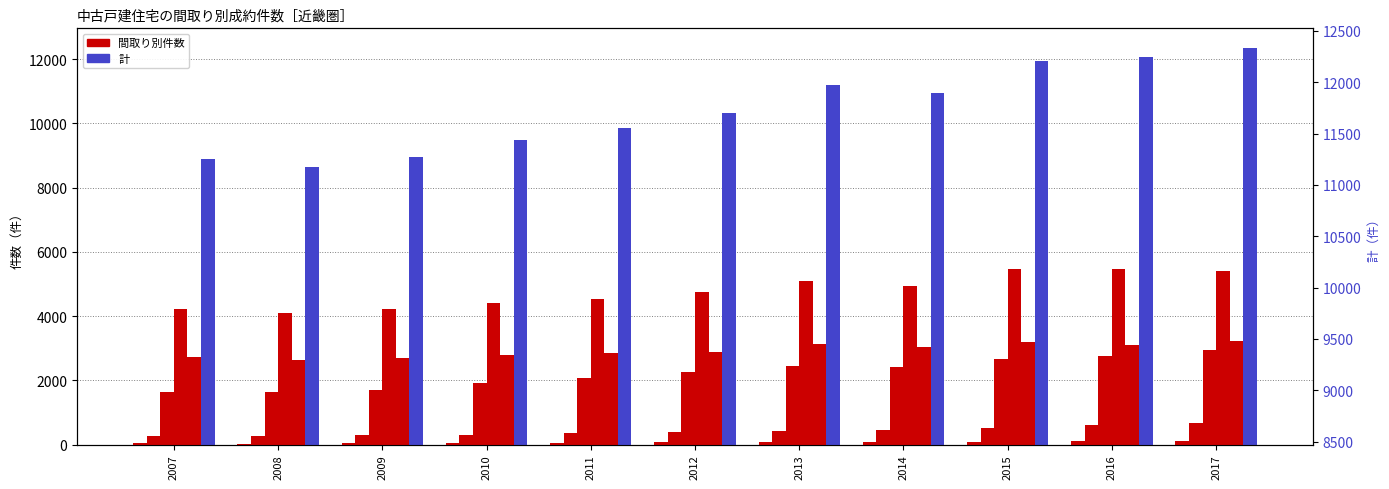

At which category is the sum across all series the highest?

2017